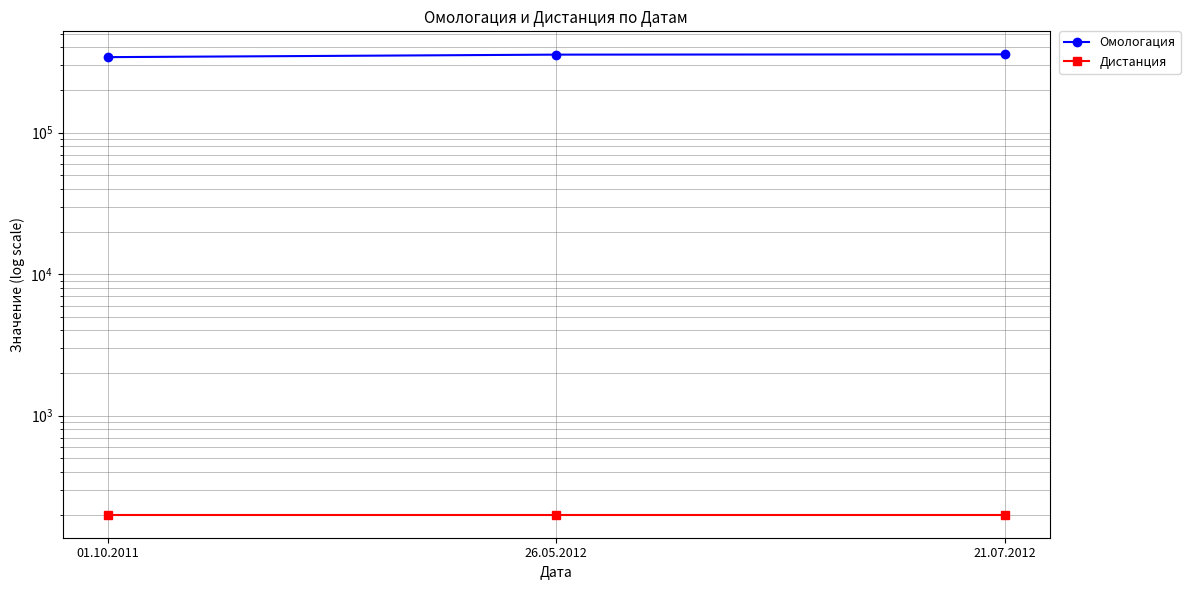

Reading right to left, transcribe all the data shown in this chart.

Омологация: 356825	355202	340997
Дистанция: 200	200	200